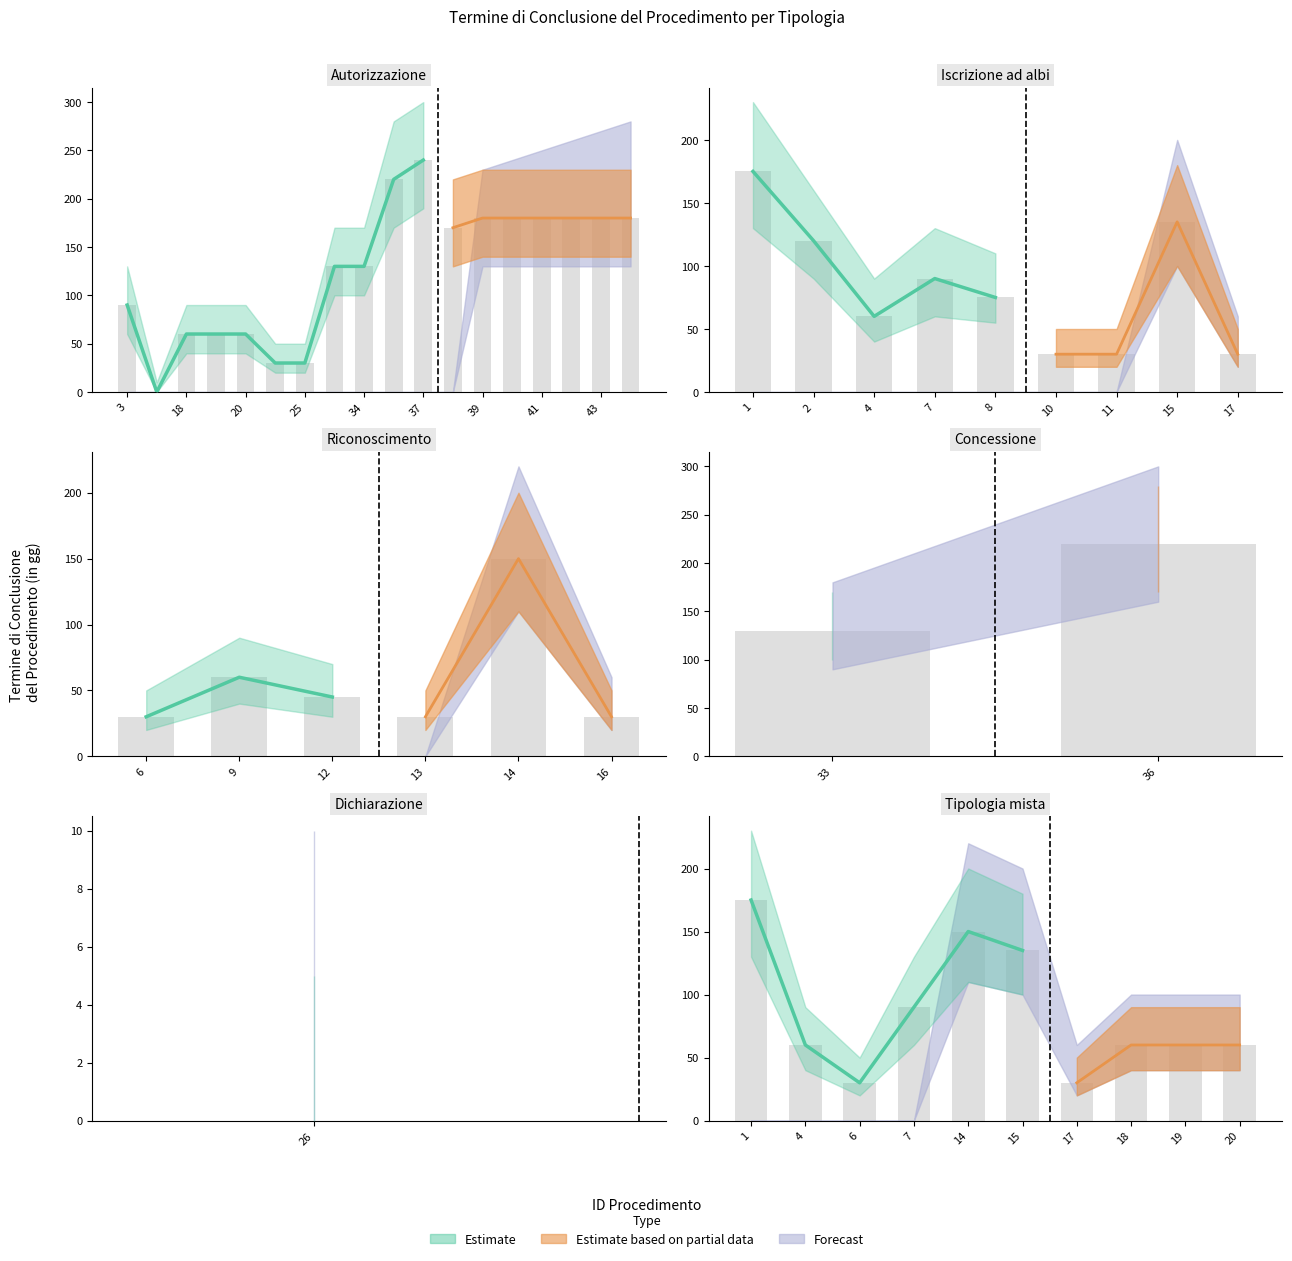

Which has a higher value, 18 or 17?

18